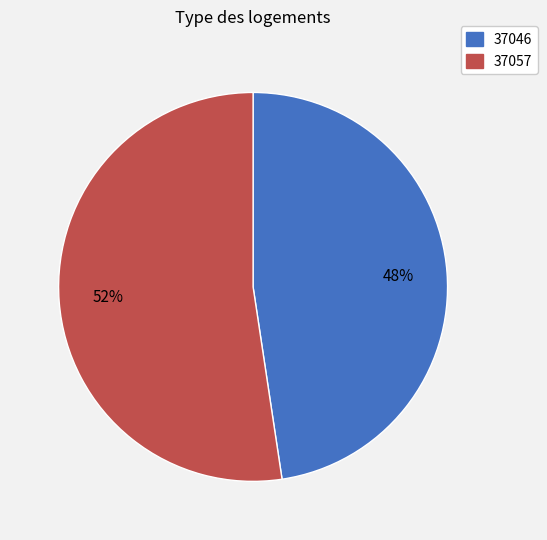

To the nearest percent, what is the combined percentage of 37057 and 37046?

100%